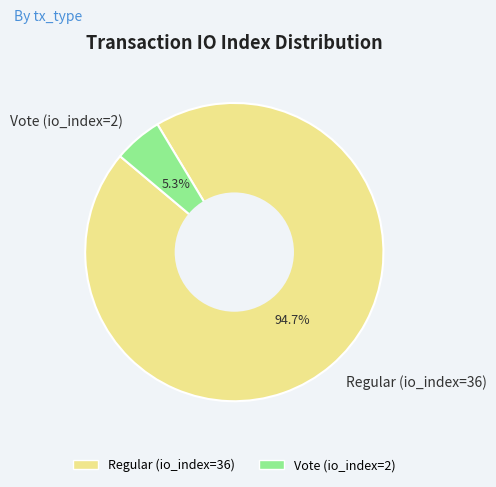

How many segments does this pie chart have?

2